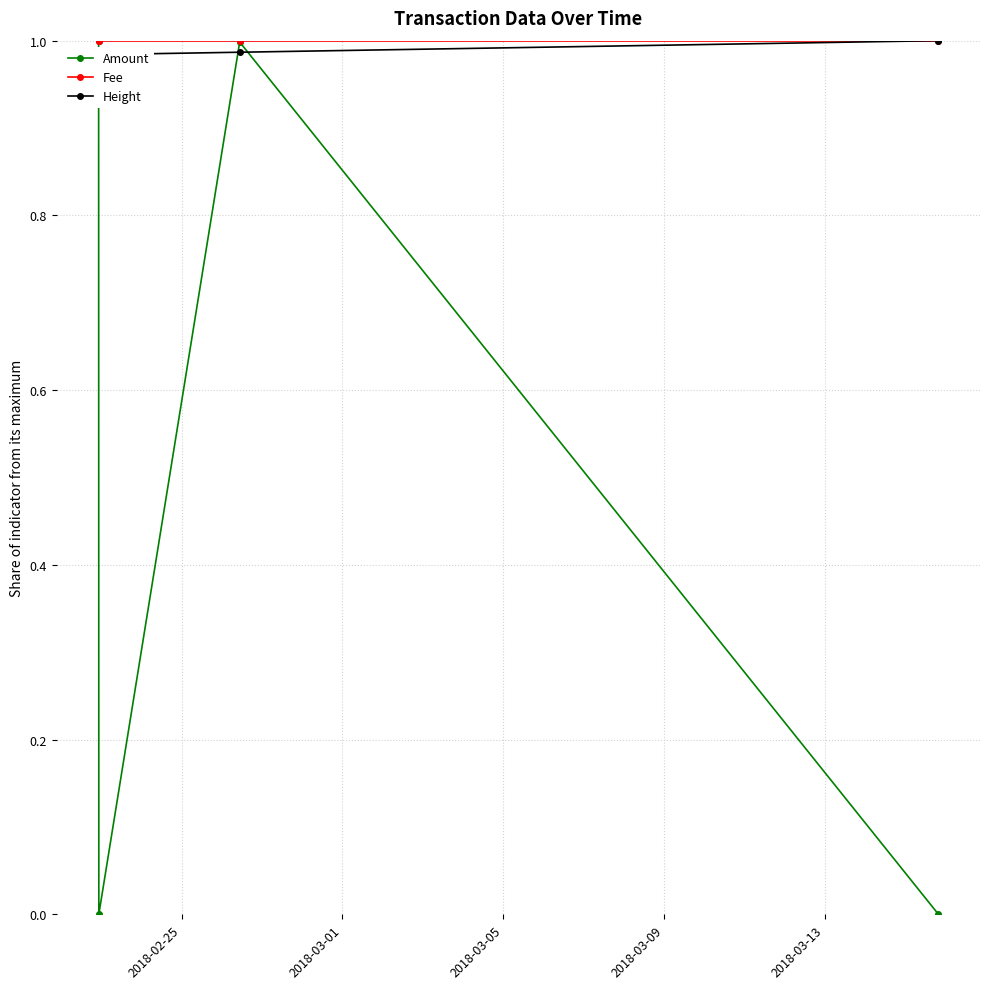

True or false: Fee has more than 2 interior local peaks.

False